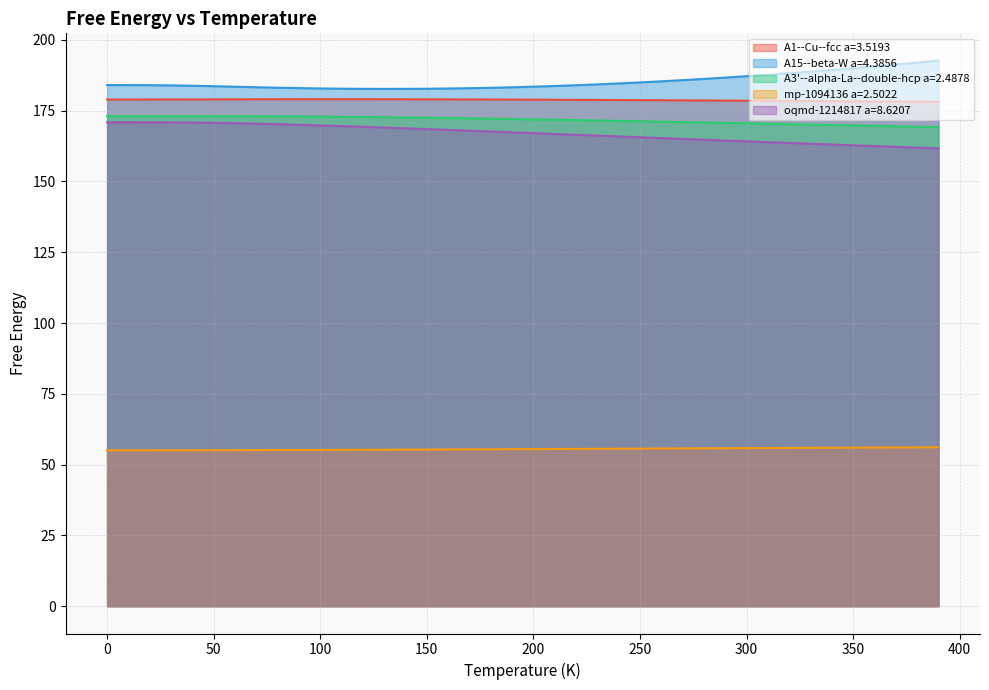

What is the highest value of the A1--Cu--fcc a=3.5193 series?

179.0